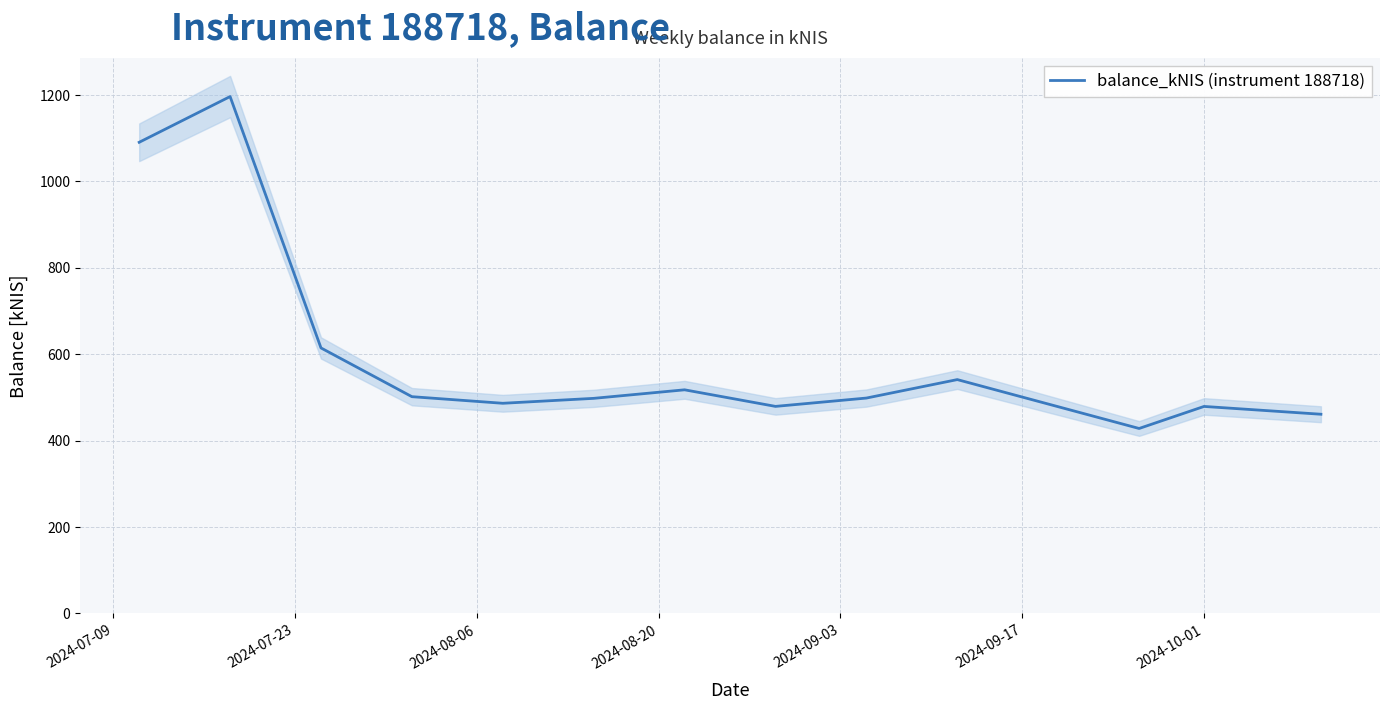

How many data points are less than 498?

6